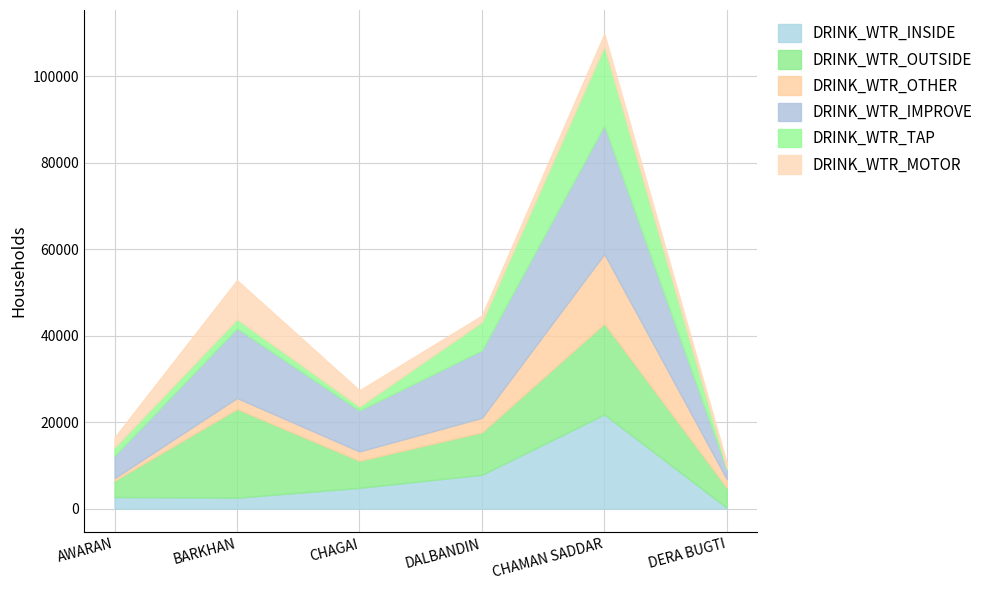

Which series changed the most between CHAGAI and DERA BUGTI?

DRINK_WTR_IMPROVE